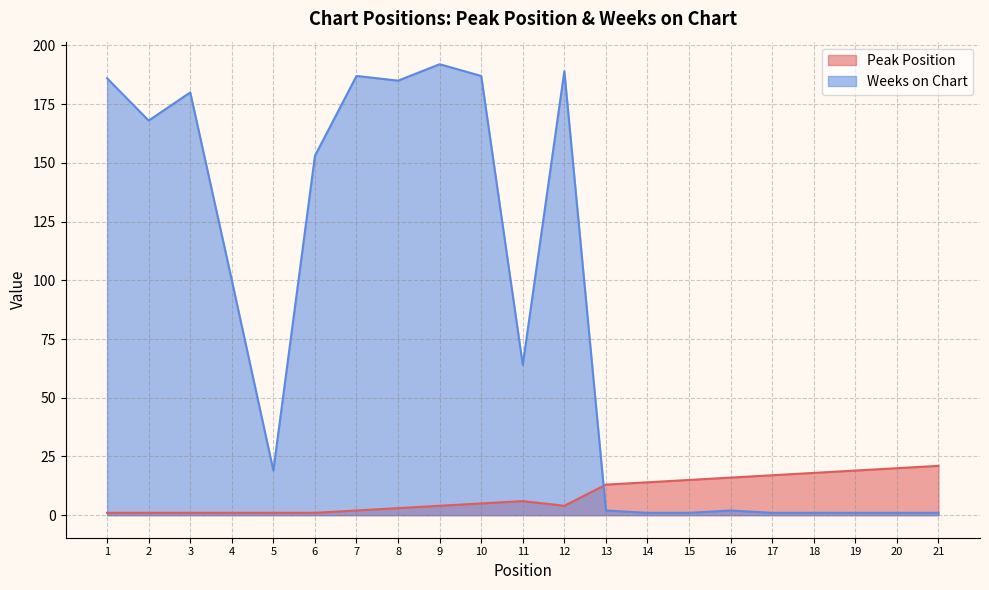

At which category does Peak Position reach its first local peak?

11